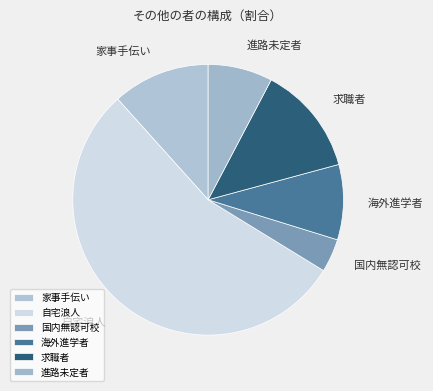

Combined, do 自宅浪人 and 家事手伝い account for over 50%?

Yes